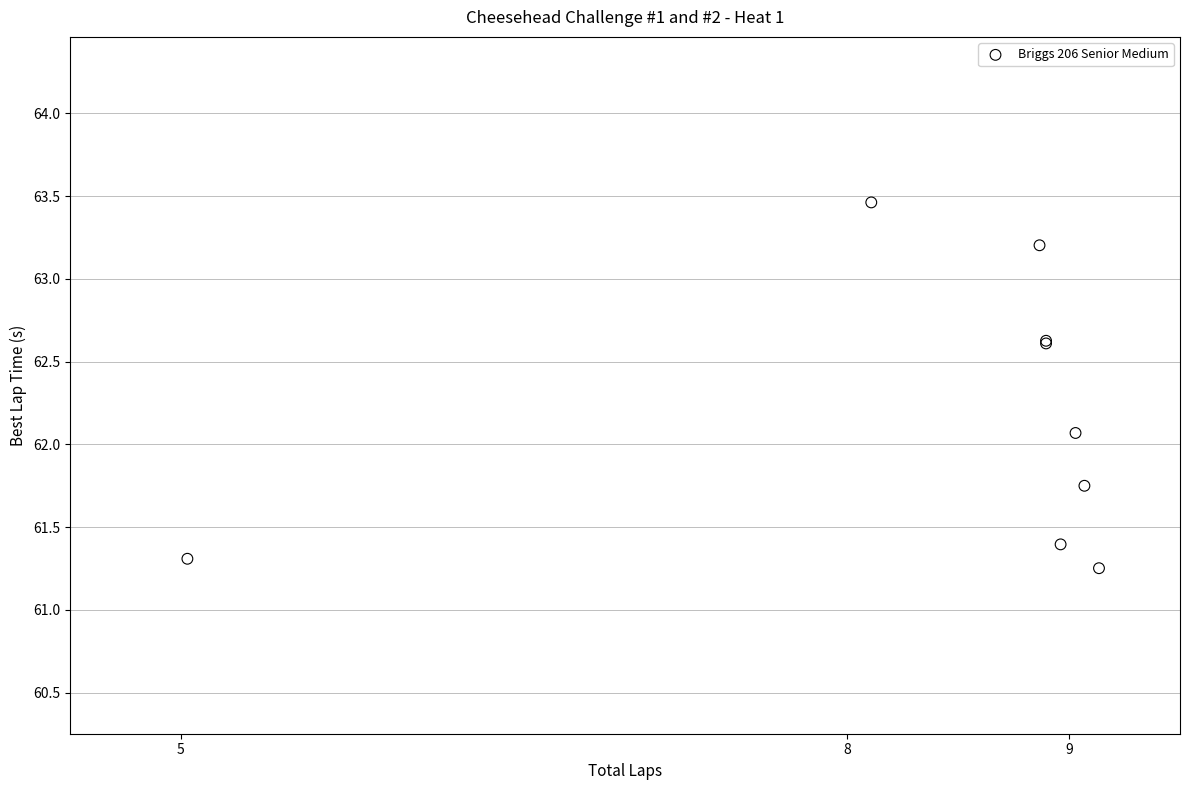

What Y value in the scatter plot is closest to 62?

62.1